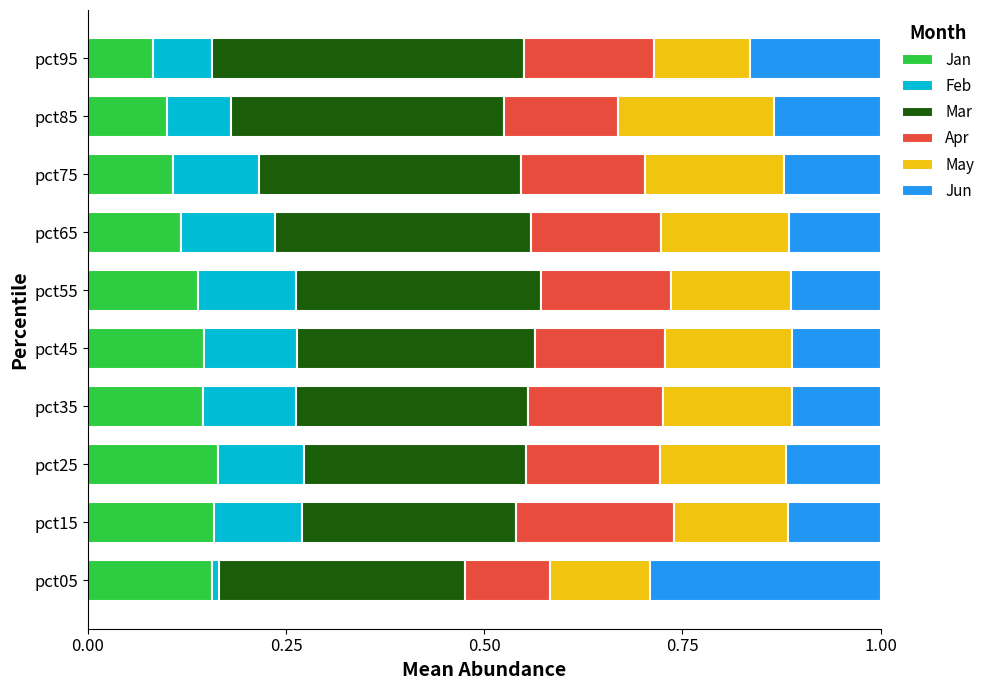

What is the total value across all series at pct75?

1.0